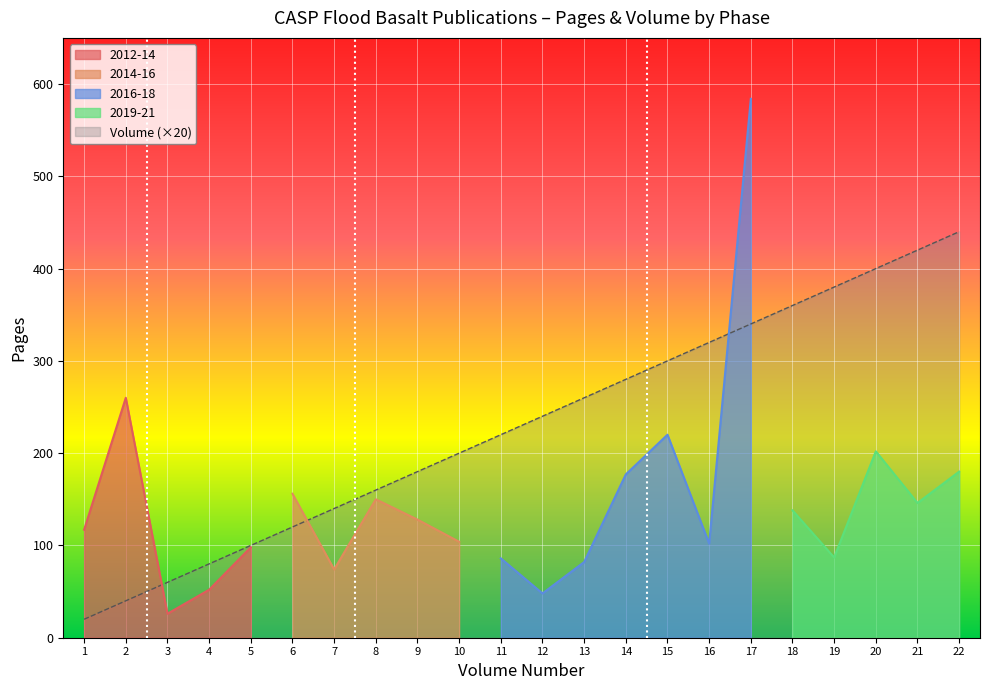

What is the difference between the maximum and minimum values?

420